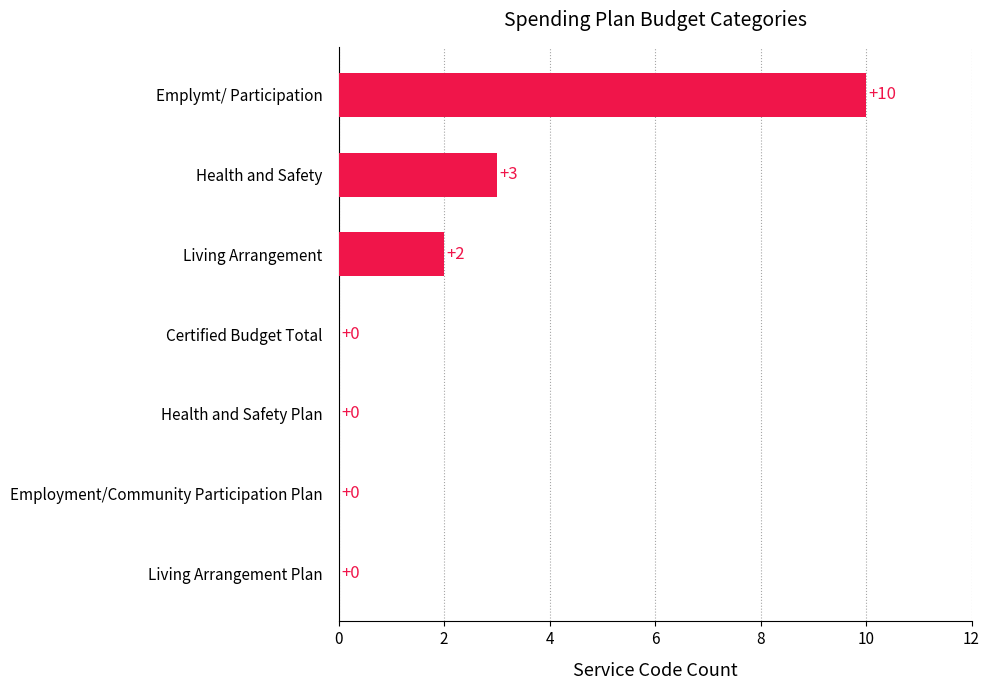

Where is the data nearest to the value 5?

Health and Safety